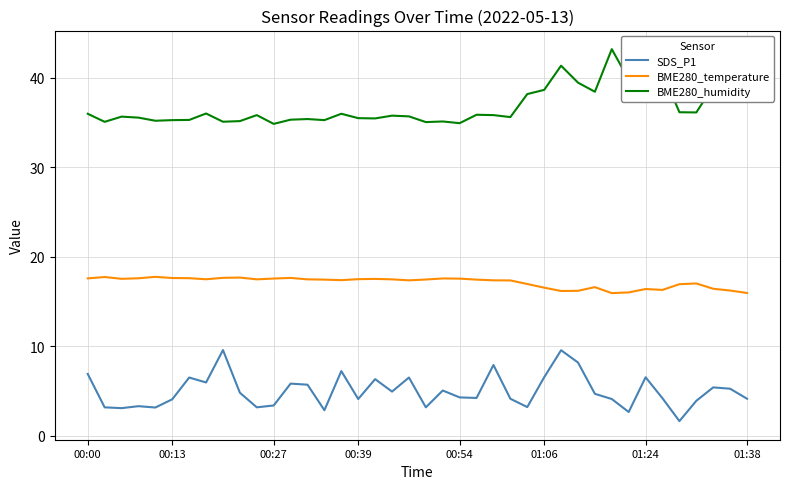

List the series in order of their peak value, highest first.

BME280_humidity, BME280_temperature, SDS_P1